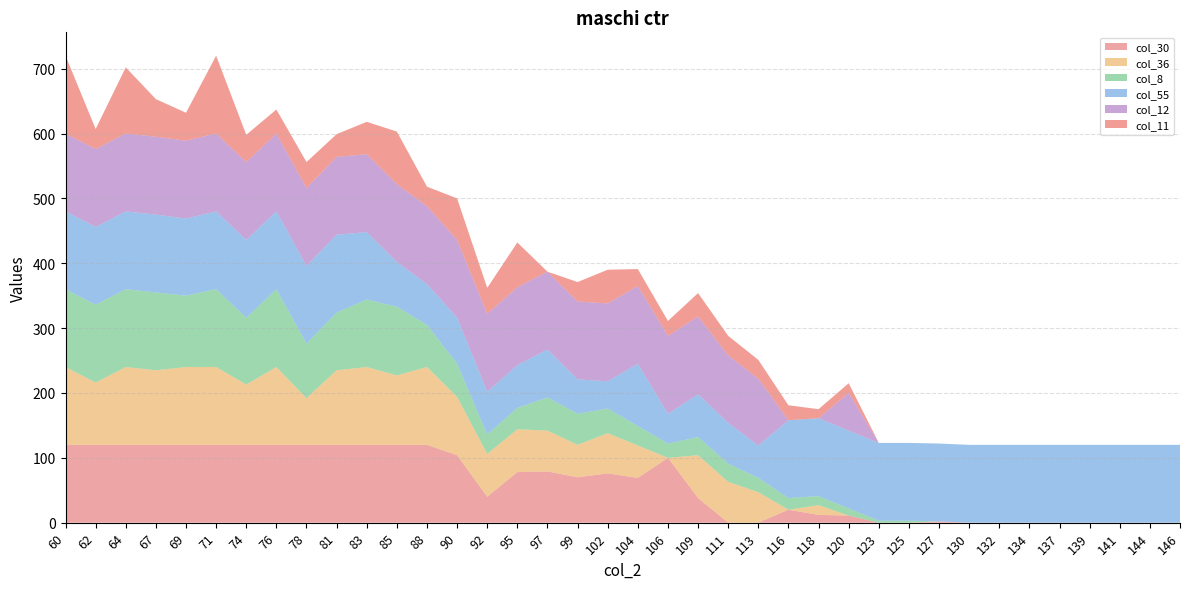

Reading left to right, what are all the values shown in this chart?

col_30: 60=120	62=120	64=120	67=120	69=120	71=120	74=120	76=120	78=120	81=120	83=120	85=120	88=120	90=104	92=40	95=78	97=79	99=70	102=76	104=69	106=100	109=38	111=0	113=0	116=20	118=12	120=11	123=0	125=0	127=2	130=0	132=0	134=0	137=0	139=0	141=0	144=0	146=0
col_36: 60=120	62=96	64=120	67=115	69=120	71=120	74=93	76=120	78=72	81=115	83=120	85=107	88=120	90=90	92=66	95=66	97=63	99=50	102=62	104=50	106=0	109=66	111=63	113=47	116=0	118=15	120=0	123=0	125=0	127=0	130=0	132=0	134=0	137=0	139=0	141=0	144=0	146=0
col_8: 60=120	62=120	64=120	67=120	69=110	71=120	74=103	76=120	78=84	81=89	83=104	85=106	88=65	90=51	92=30	95=33	97=51	99=48	102=38	104=30	106=22	109=28	111=28	113=22	116=18	118=14	120=11	123=3	125=3	127=0	130=0	132=0	134=0	137=0	139=0	141=0	144=0	146=0
col_55: 60=120	62=120	64=120	67=120	69=119	71=120	74=120	76=120	78=120	81=120	83=104	85=69	88=63	90=71	92=66	95=66	97=74	99=53	102=42	104=96	106=46	109=66	111=63	113=50	116=120	118=120	120=120	123=120	125=120	127=120	130=120	132=120	134=120	137=120	139=120	141=120	144=120	146=120
col_12: 60=120	62=120	64=120	67=120	69=120	71=120	74=120	76=120	78=120	81=120	83=120	85=120	88=120	90=120	92=120	95=120	97=120	99=120	102=120	104=120	106=120	109=120	111=104	113=103	116=0	118=0	120=58	123=0	125=0	127=0	130=0	132=0	134=0	137=0	139=0	141=0	144=0	146=0
col_11: 60=120	62=31	64=102	67=58	69=43	71=120	74=42	76=37	78=40	81=35	83=50	85=81	88=30	90=64	92=40	95=69	97=0	99=30	102=52	104=26	106=23	109=36	111=30	113=29	116=23	118=14	120=15	123=0	125=0	127=0	130=0	132=0	134=0	137=0	139=0	141=0	144=0	146=0